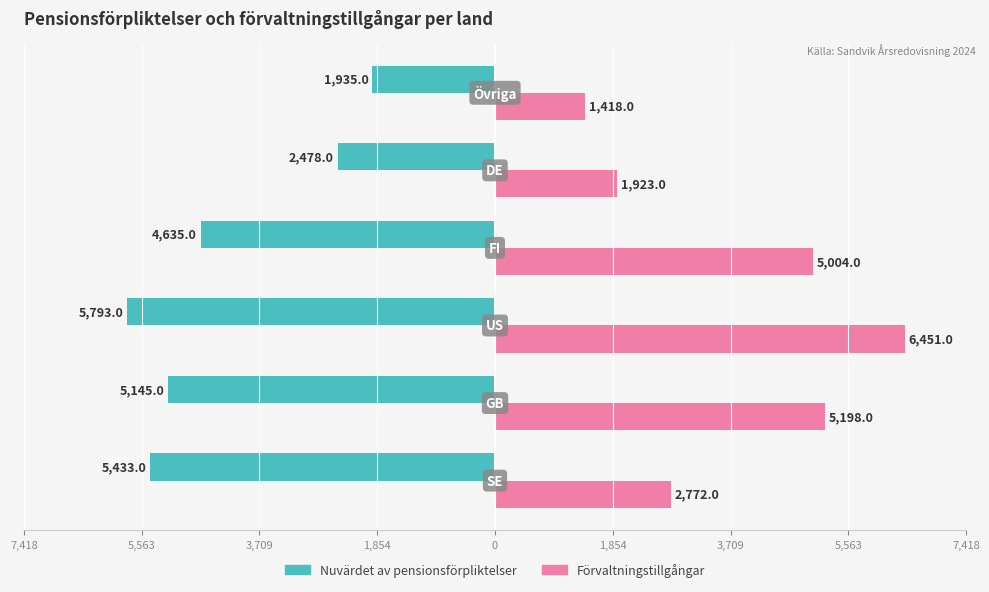

Rank the series by their maximum value, from highest to lowest.

Förvaltningstillgångar, Nuvärdet av pensionsförpliktelser